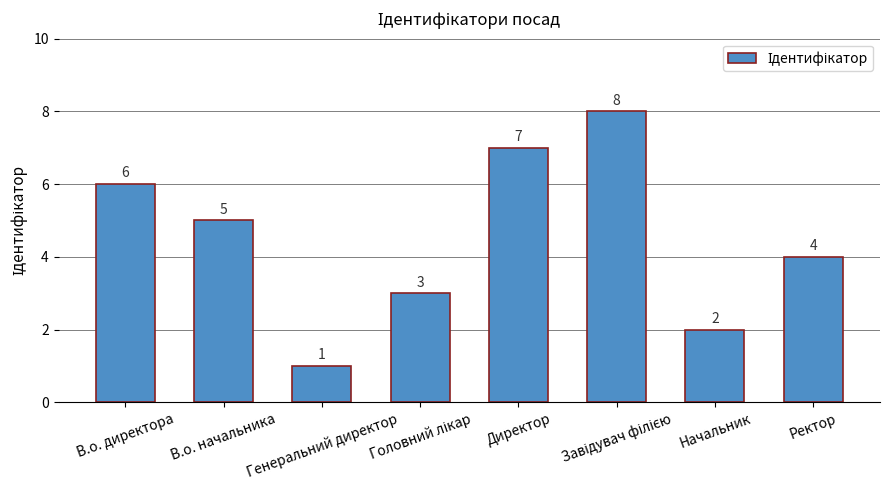

What is the maximum value shown in the chart?

8